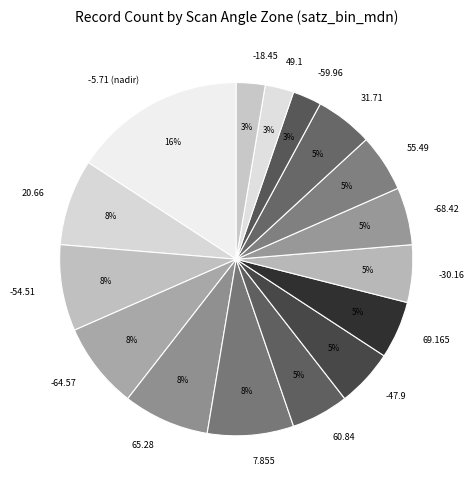

Does 49.1 account for over 50% of the chart?

No